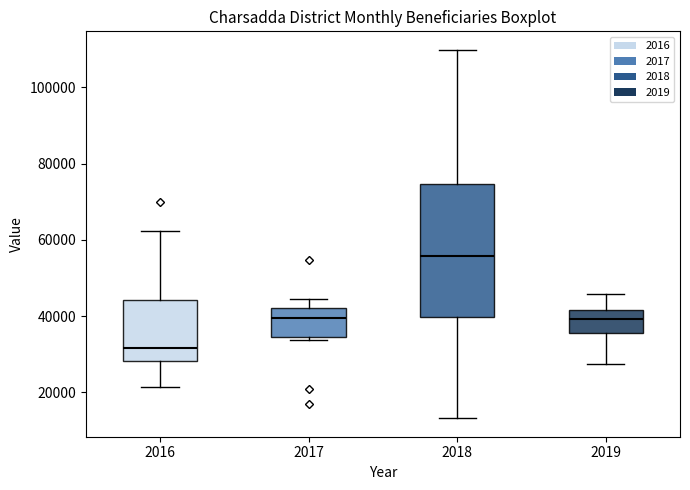

Reading left to right, transcribe this box plot: for each box, give where its median line is, the range the box spans, and where its two whiskers end, as read against the y-axis. The values are not printed on the chart, so give them approximately, as read against the axis.

2016: median 32000, box 28000 to 44000, whiskers 22000 to 62000
2017: median 40000, box 34000 to 42000, whiskers 34000 (just below the box's lower edge) to 44000
2018: median 56000, box 40000 to 74000, whiskers 14000 to 110000
2019: median 40000, box 36000 to 42000, whiskers 28000 to 46000